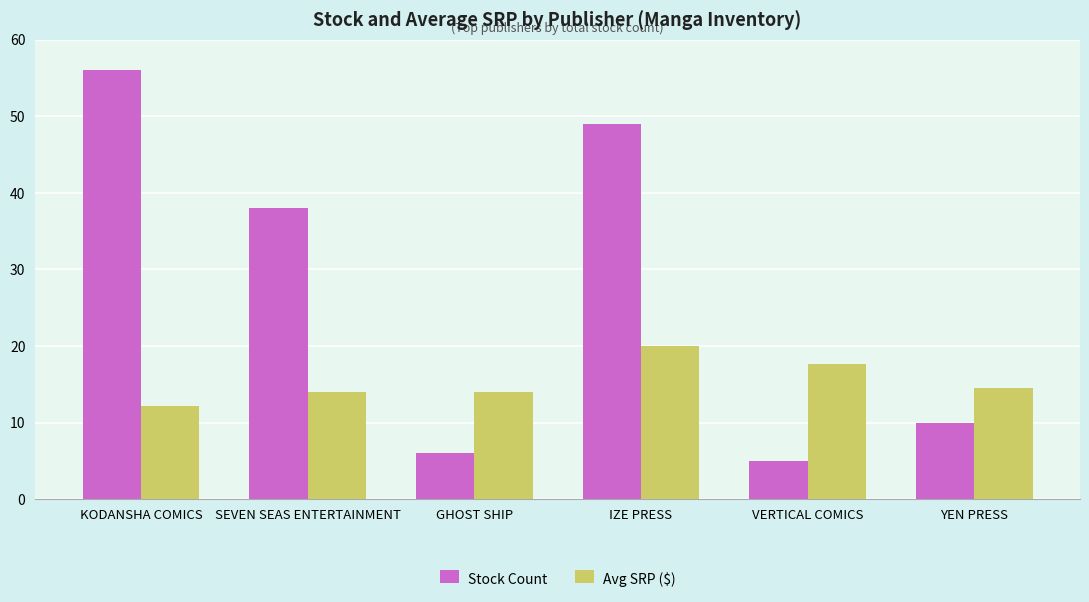

What is the value of the Avg SRP ($) bar at the 2nd from the left?

14.0